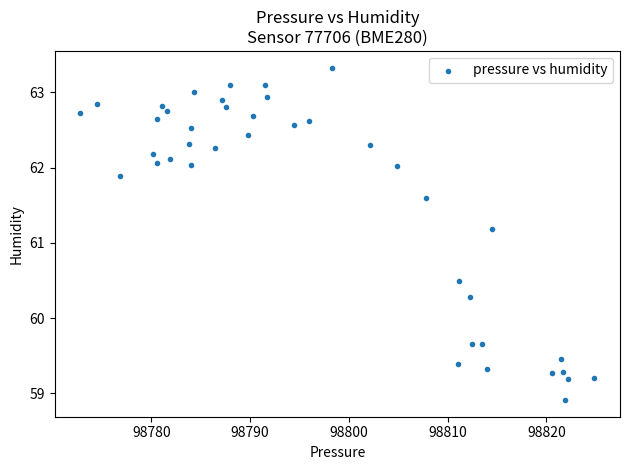

What Y value in the scatter plot is closest to 61?

61.2